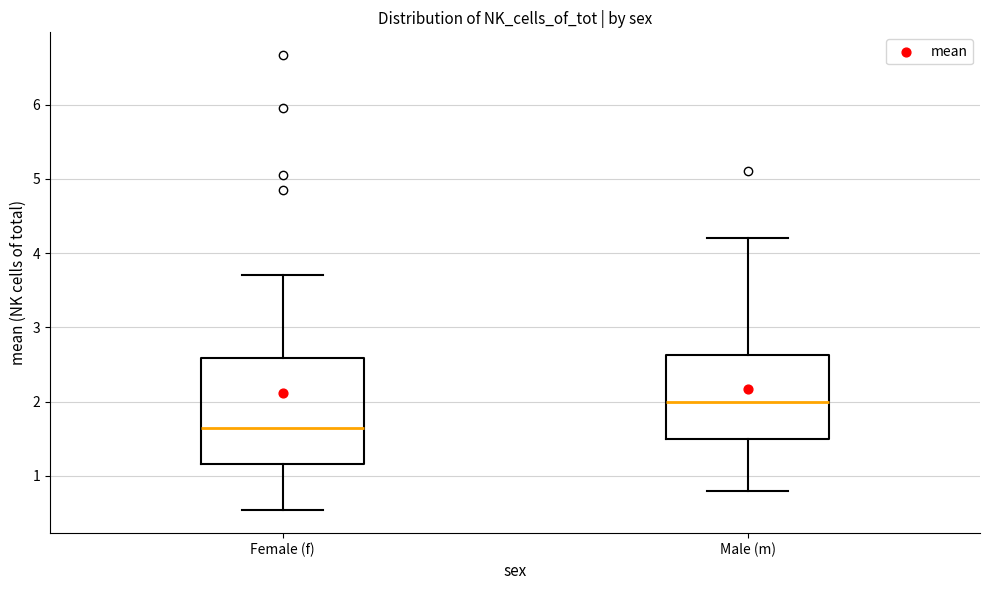

Which box has the lowest median line?

Female (f)